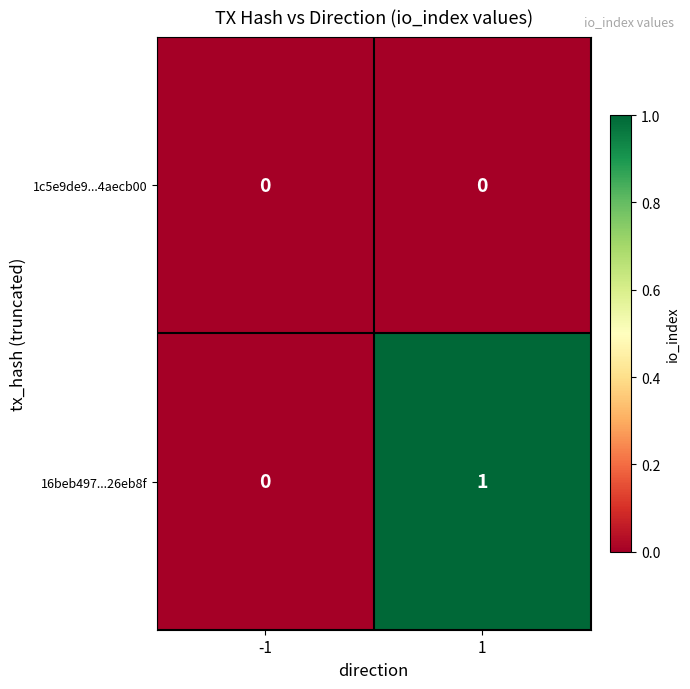

What is the spread (max minus min) of values at 1?

1